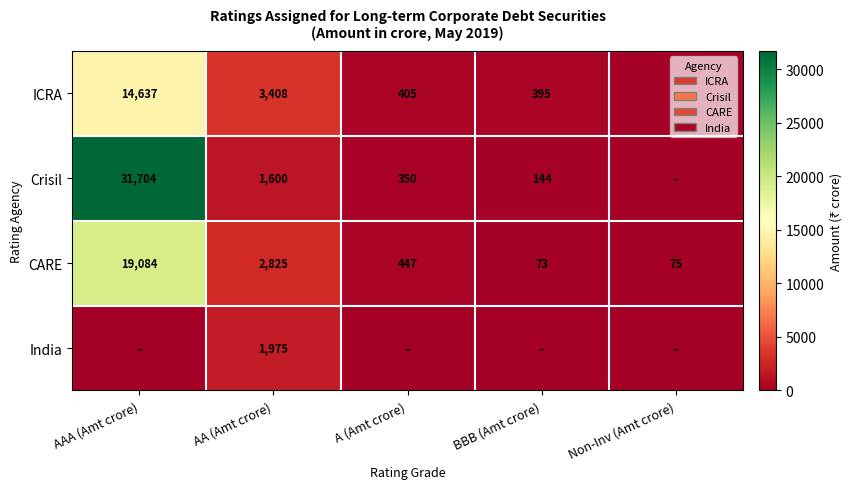

What is the lowest value of the CARE series?

73